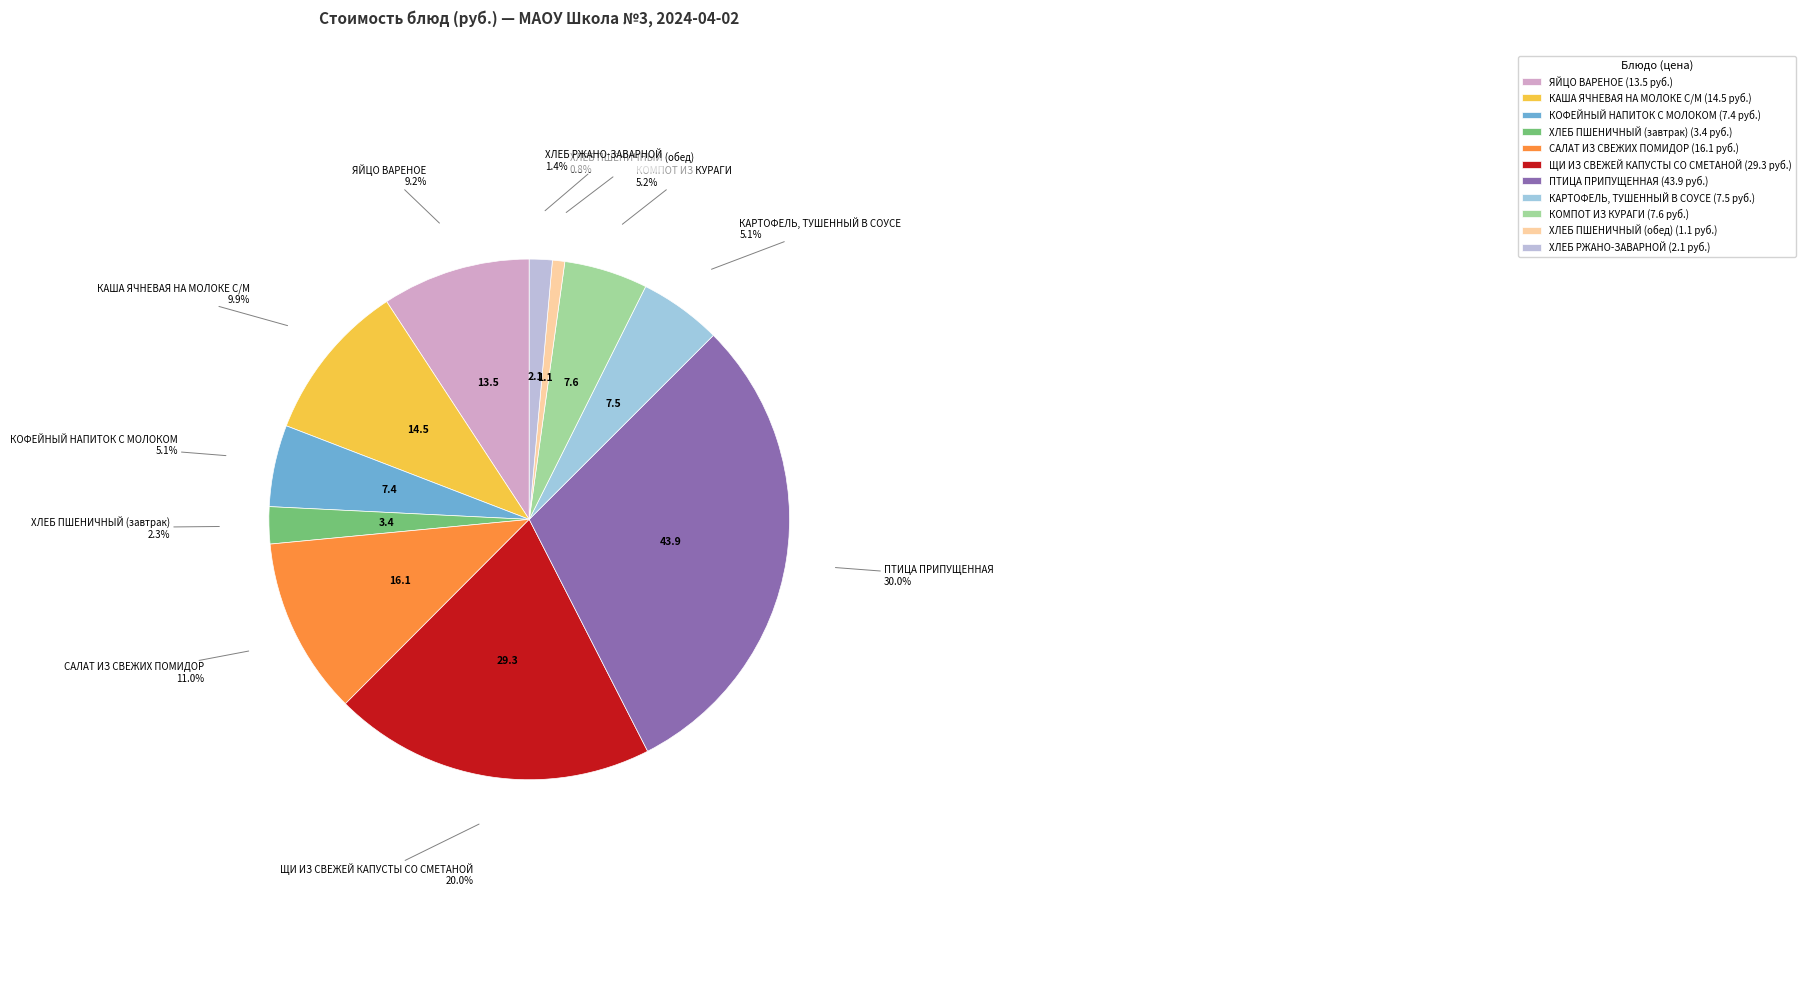

What is the ratio of the value at КОФЕЙНЫЙ НАПИТОК С МОЛОКОМ to the value at ХЛЕБ РЖАНО-ЗАВАРНОЙ?

3.6